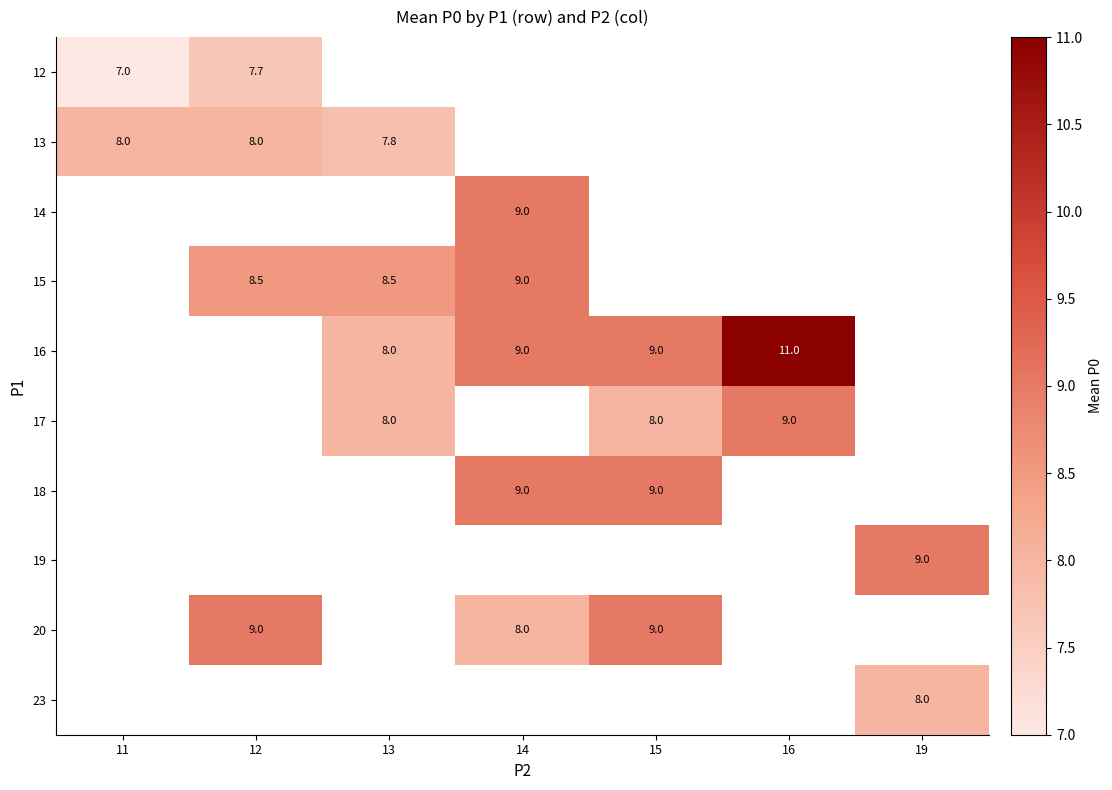

The 16 series shows 11.0 at 16. True or false?

True